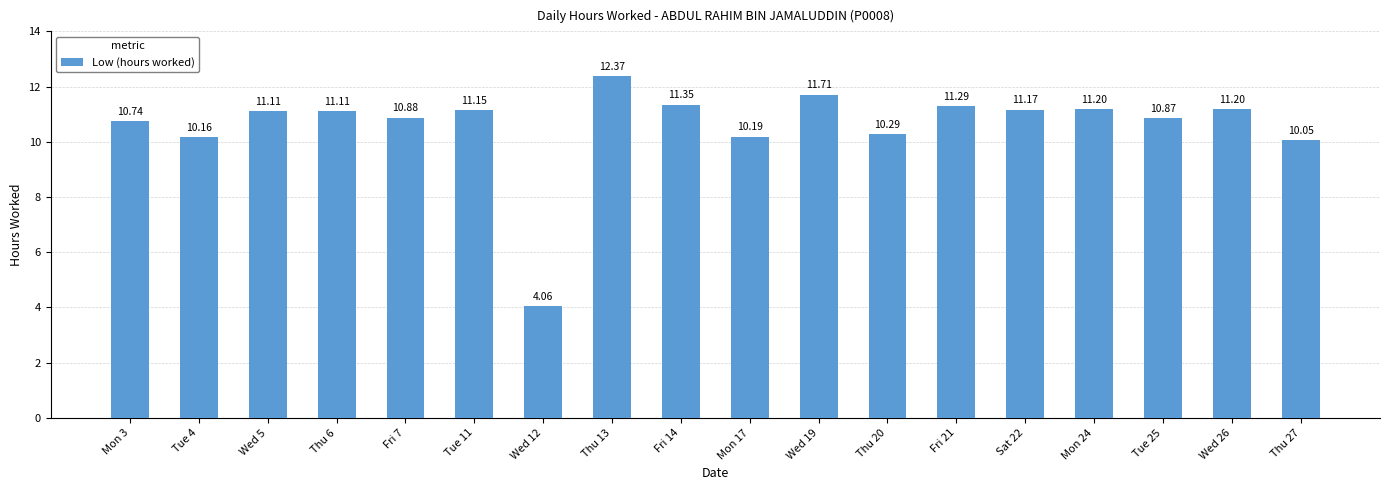

Are the bars horizontal?

No